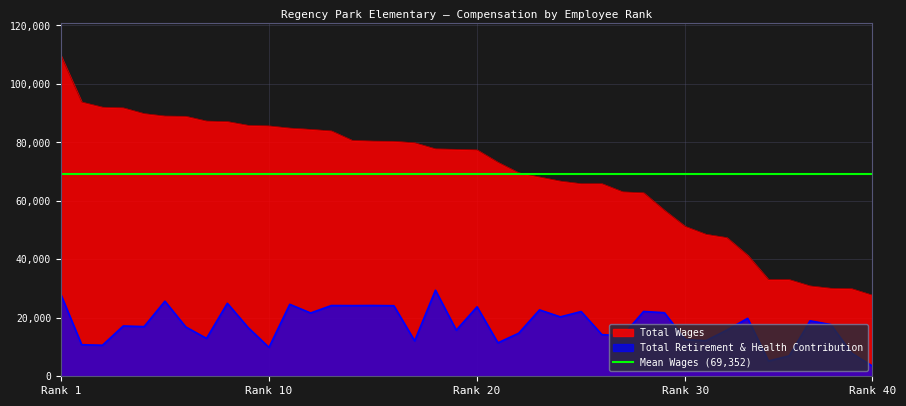

True or false: Total Retirement & Health Contribution and Total Wages intersect in this chart.

False